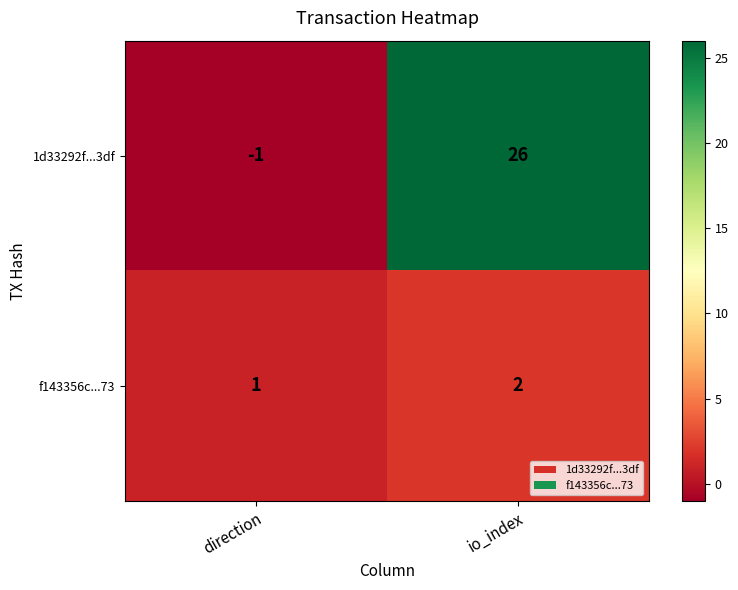

Which series has the largest range (max minus min)?

1d33292f...3df